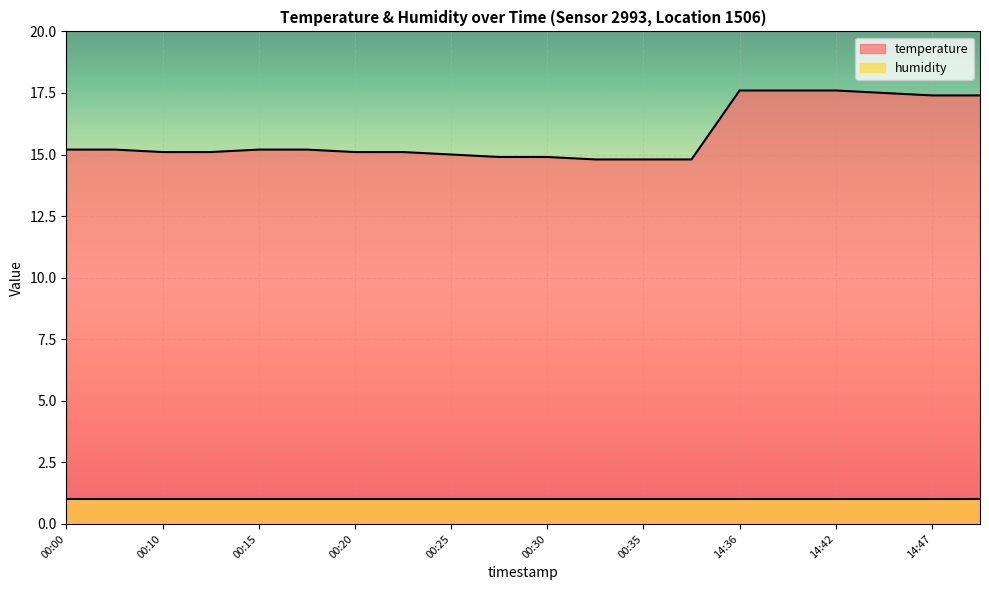

Reading left to right, transcribe all the data shown in this chart.

15.2	15.2	15.1	15.1	15.2	15.2	15.1	15.1	15.0	14.9	14.9	14.8	14.8	14.8	17.6	17.6	17.6	17.5	17.4	17.4